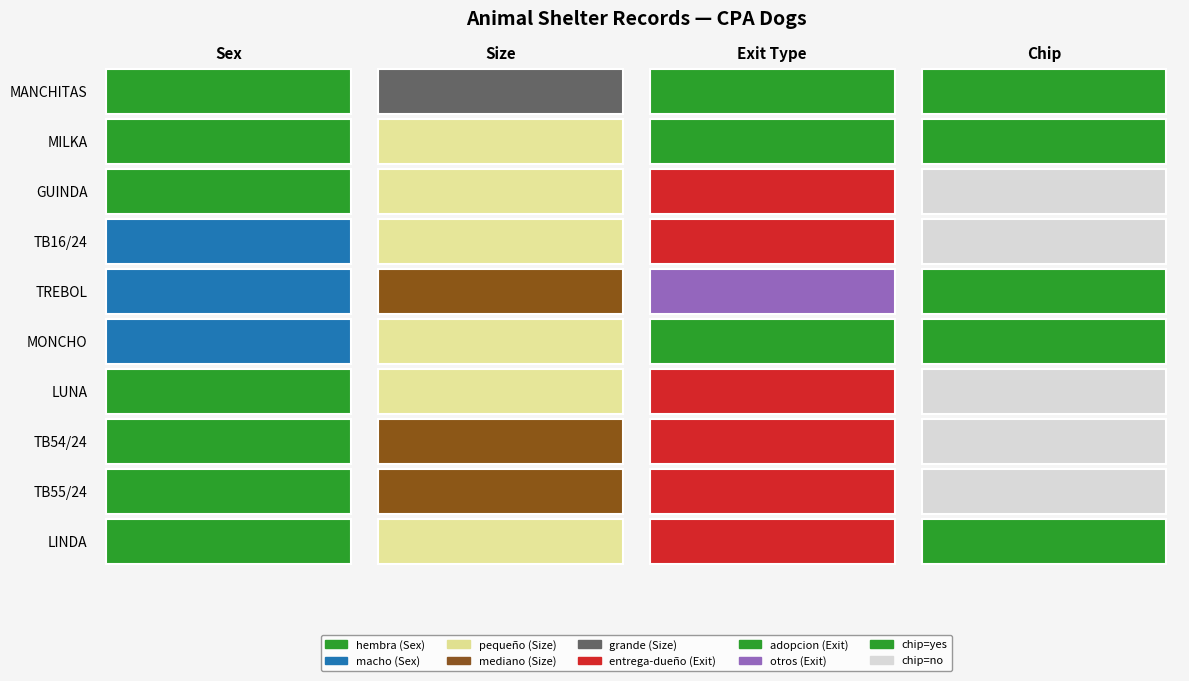

At which label does GUINDA reach its peak?

hembra